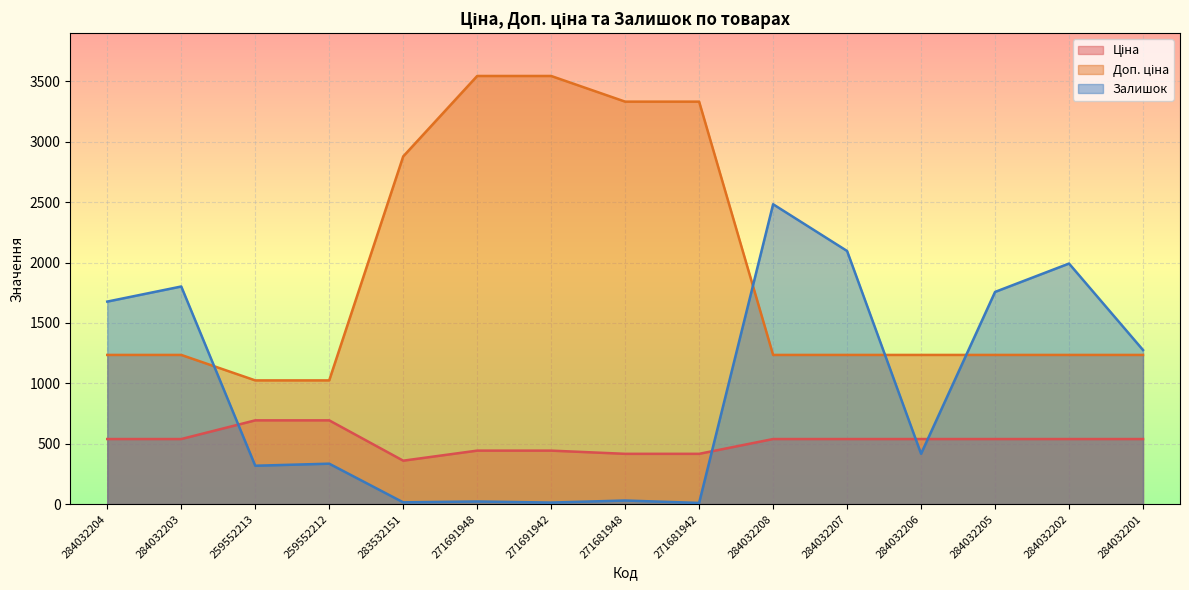

The value of Доп. ціна at 271681948 is 3332.5. True or false?

True